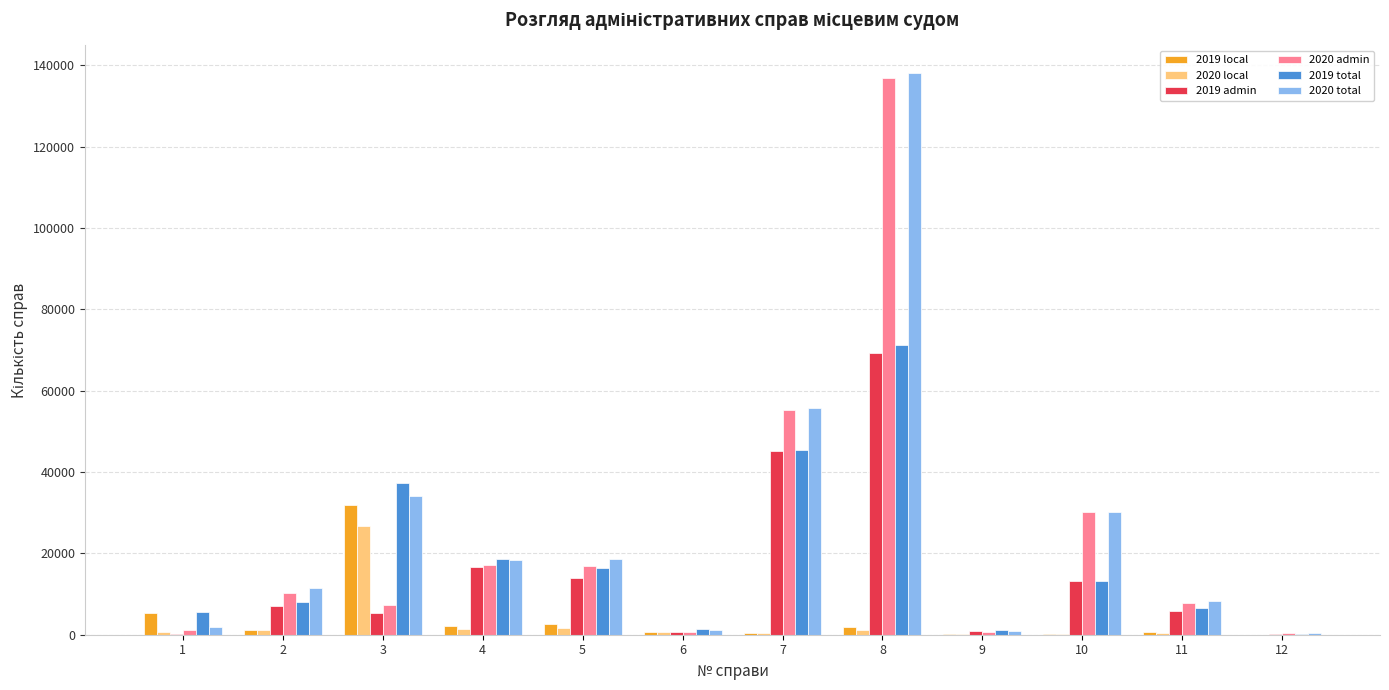

The value of 2019 admin at 8 is 17366. True or false?

False